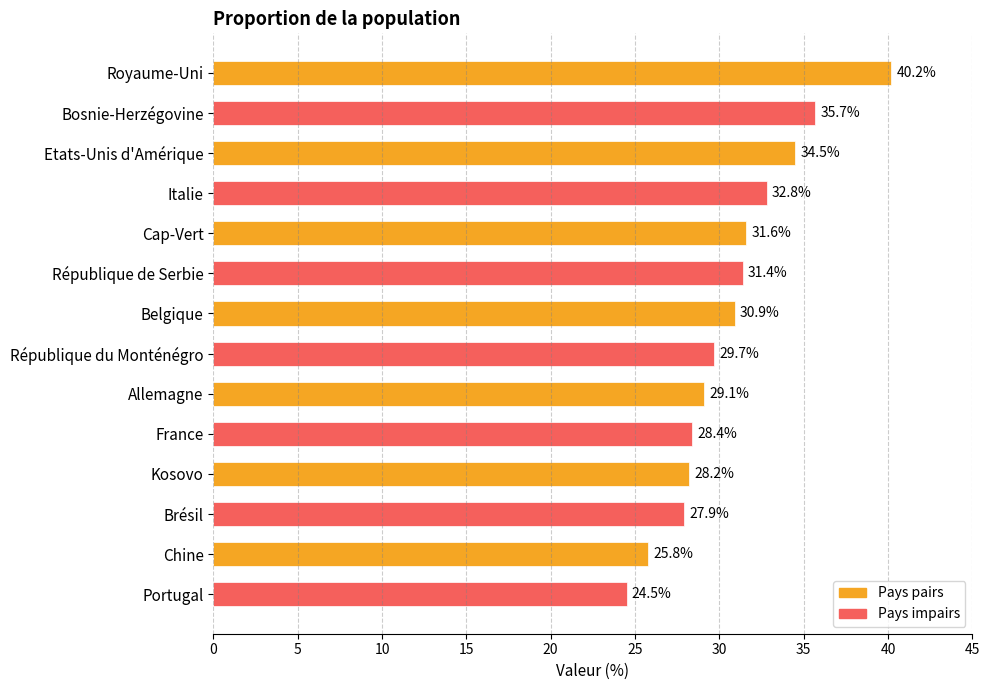

True or false: the data shows 28.2 at Kosovo.

True